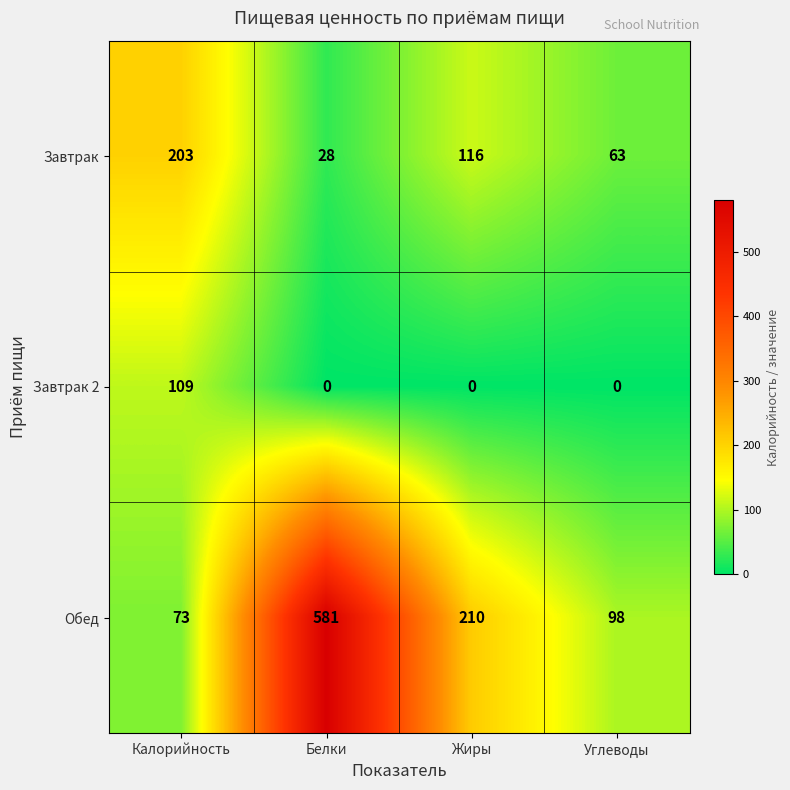

What is the difference between the Завтрак values at Жиры and Углеводы?

53